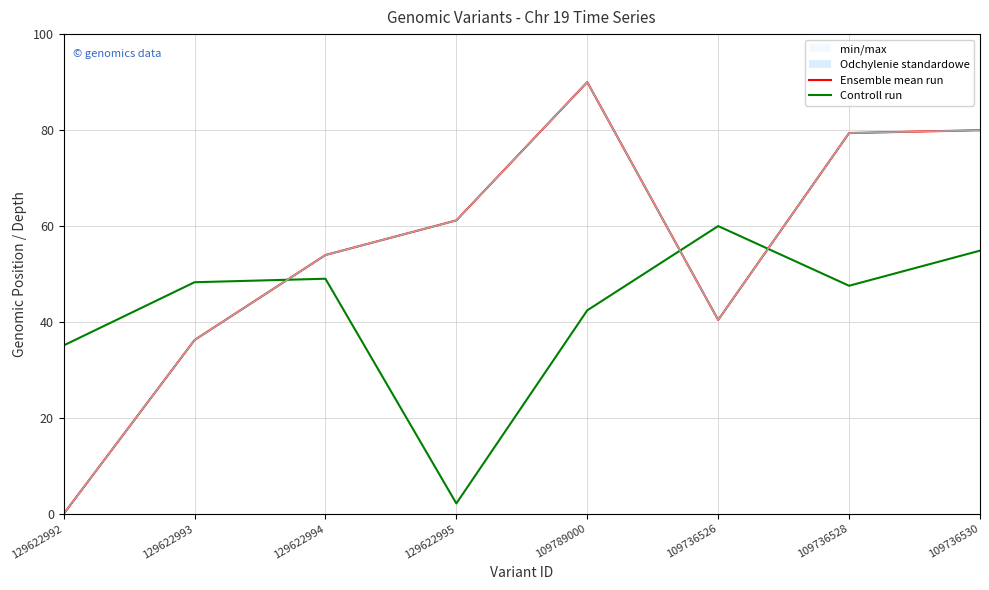

At which label does Ensemble mean run reach its minimum?

129622992